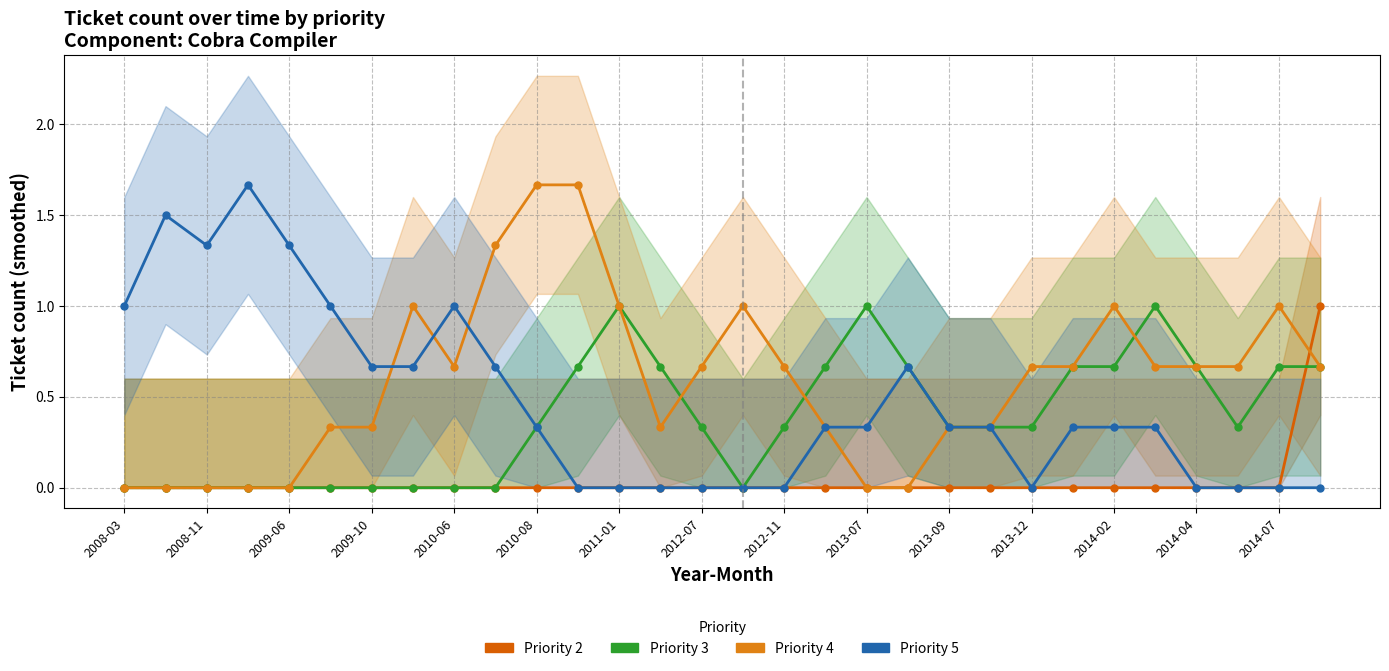

Is this an area chart (filled region under the line)?

No